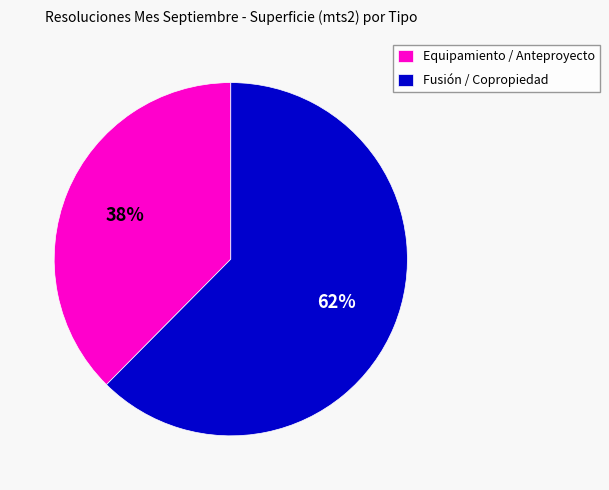

To the nearest percent, what portion does Fusión / Copropiedad represent?

62%